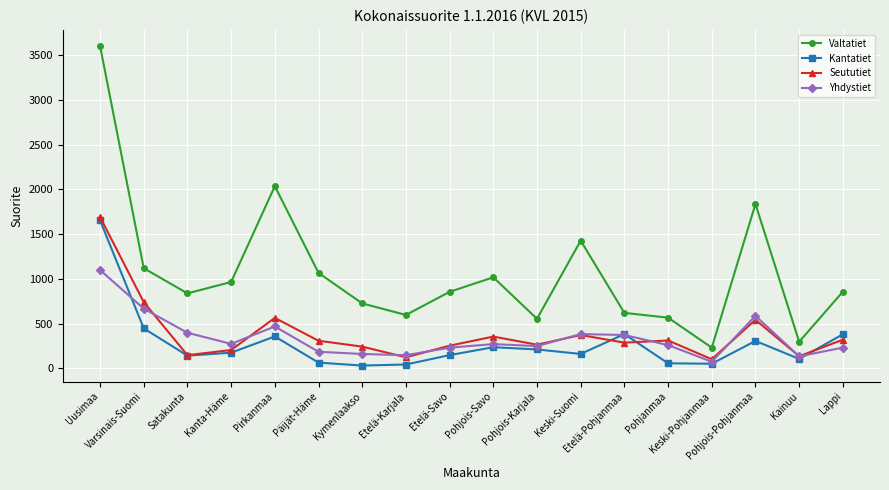

Which series has the widest spread of values?

Valtatiet